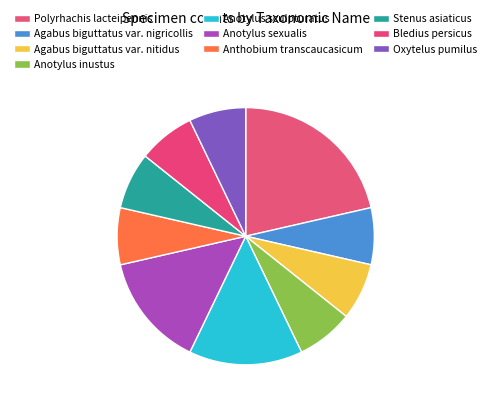

Is there any slice that represents more than half of the pie?

No